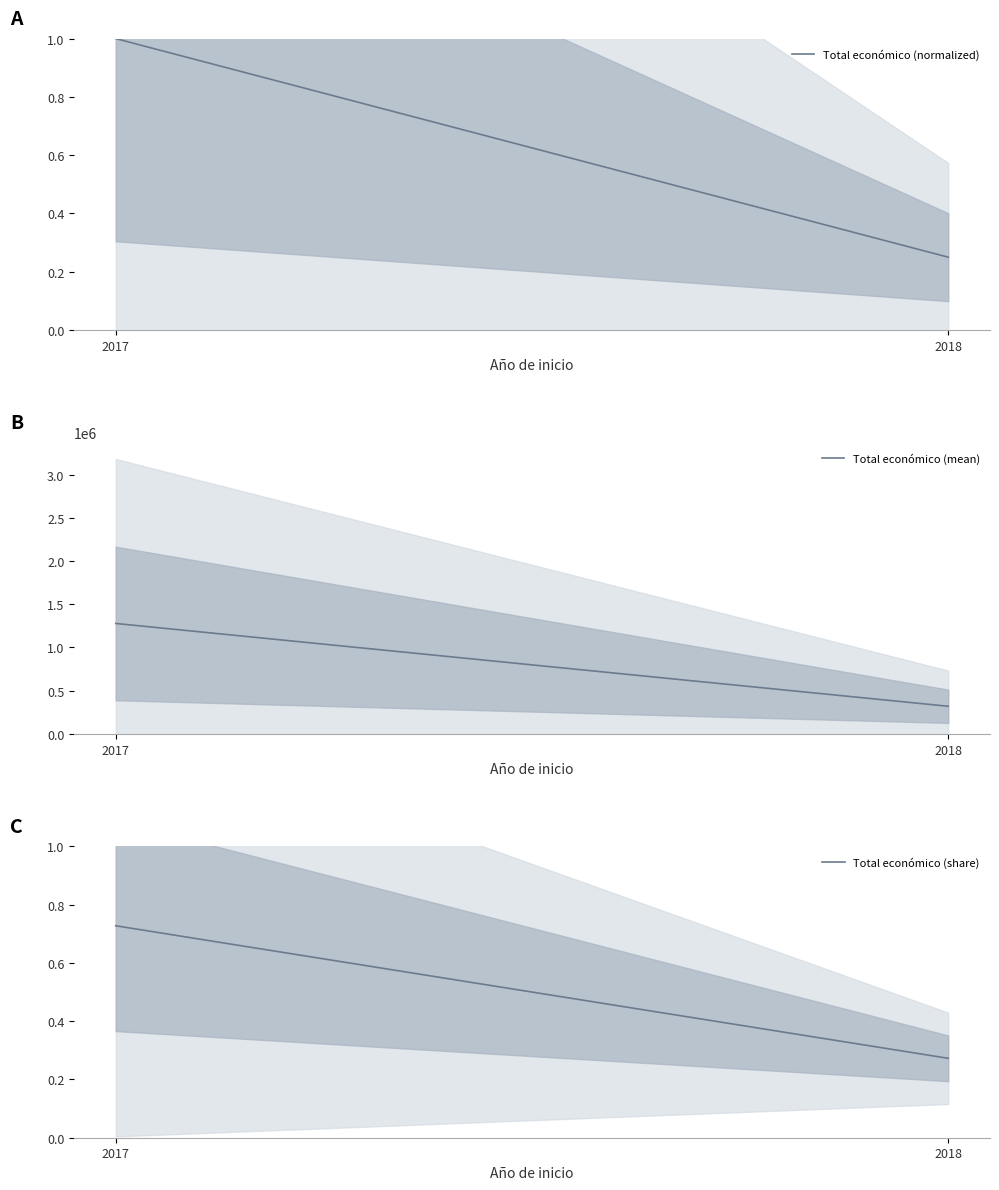

At which category is the sum across all series the highest?

2017